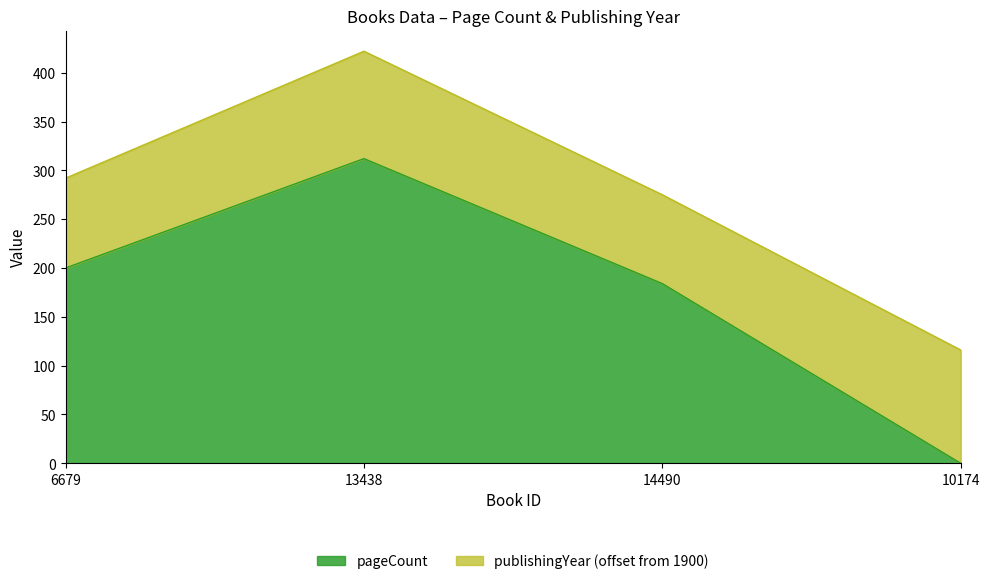

What position from the left is 14490?

3